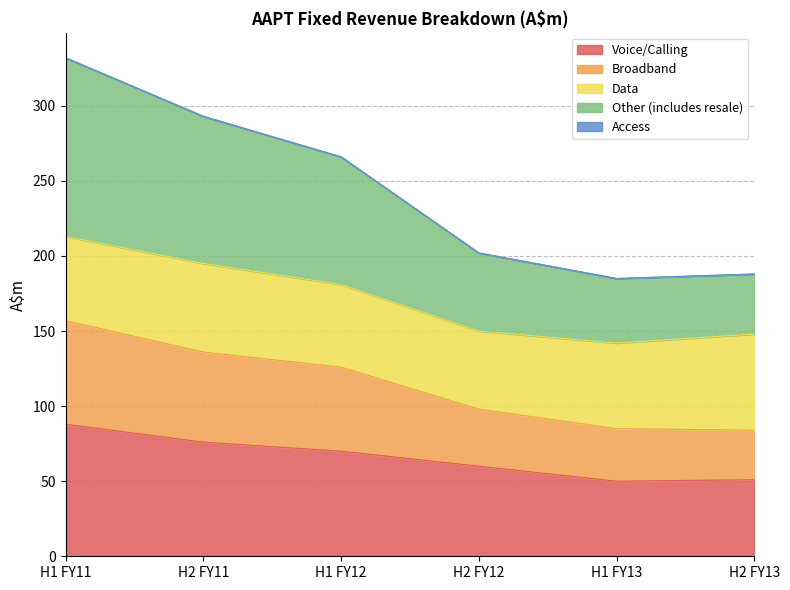

At which label does Voice/Calling reach its peak?

H1 FY11